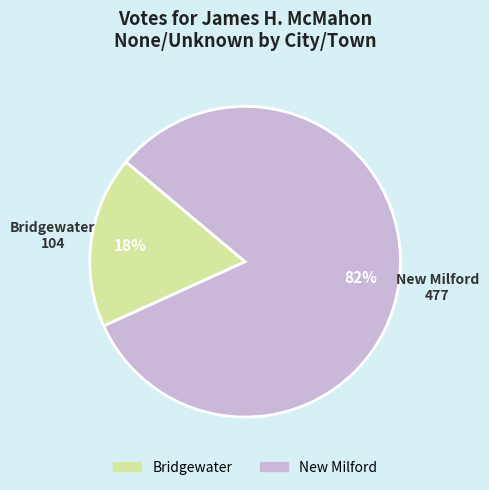

Combined, do Bridgewater and New Milford account for over 50%?

Yes